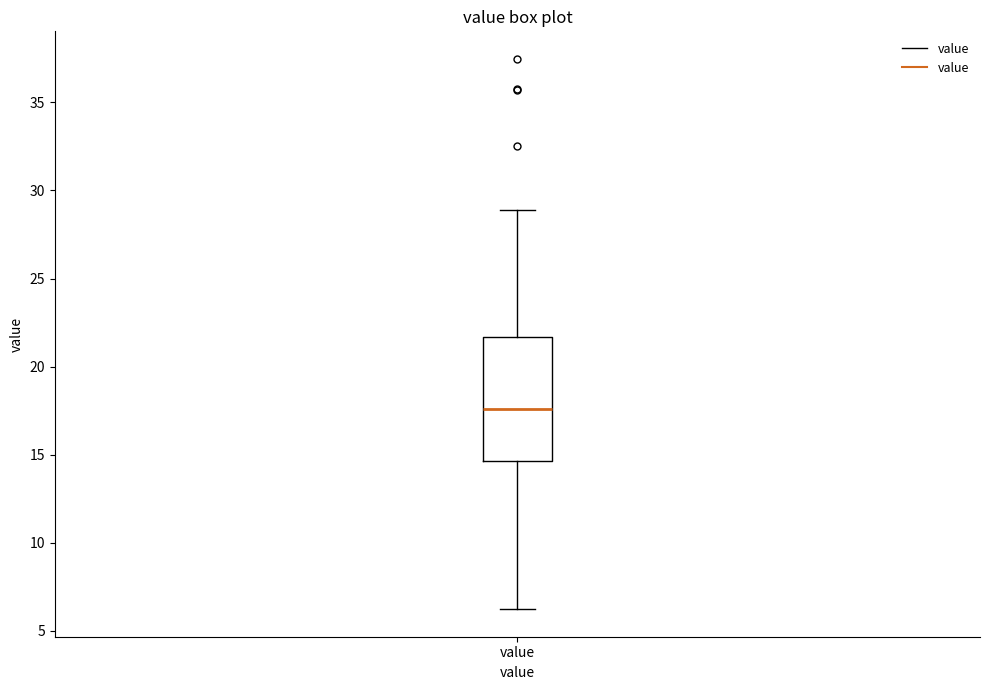

Read this box plot against the y-axis: the position of the median line, the range covered by the box, and the ends of both whiskers. The values are not printed on the chart, so give them approximately, as read against the axis.

median 17.5, box 14.5 to 21.5, whiskers 6.0 to 29.0